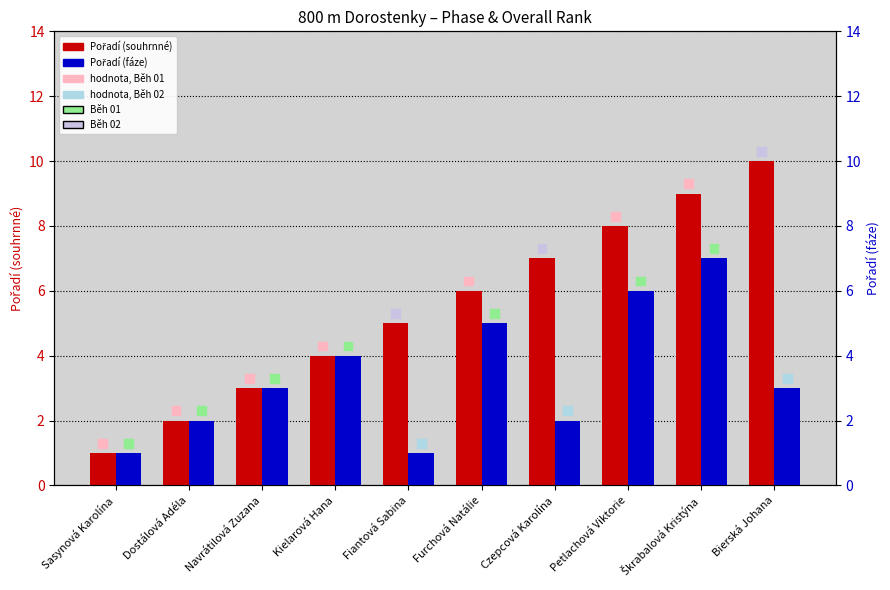

Which series has the largest total across all categories?

Výsledek Běh 01